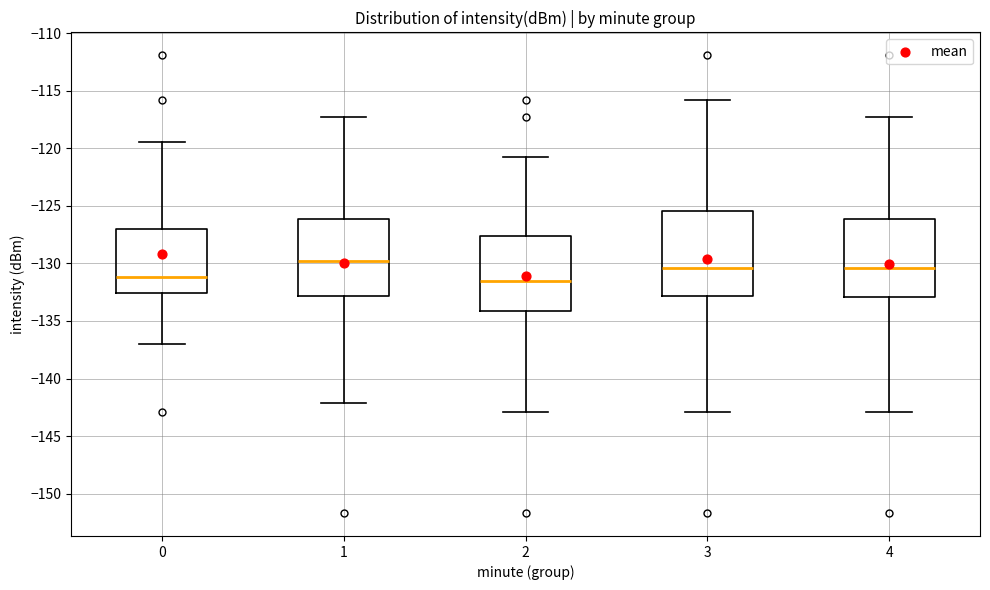

Reading left to right, transcribe this box plot: for each box, give where its median line is, the range the box spans, and where its two whiskers end, as read against the y-axis. The values are not printed on the chart, so give them approximately, as read against the axis.

0: median -131.0, box -132.5 to -127.0, whiskers -137.0 to -119.5
1: median -130.0, box -133.0 to -126.0, whiskers -142.0 to -117.0
2: median -131.5, box -134.0 to -127.5, whiskers -143.0 to -120.5
3: median -130.5, box -133.0 to -125.5, whiskers -143.0 to -116.0
4: median -130.5, box -133.0 to -126.0, whiskers -143.0 to -117.0